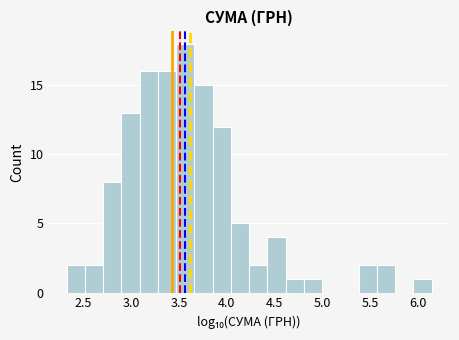

Around what value on the x-axis is the tallest bar? Give the approximate position of its centre, as read against the axis.

3.55